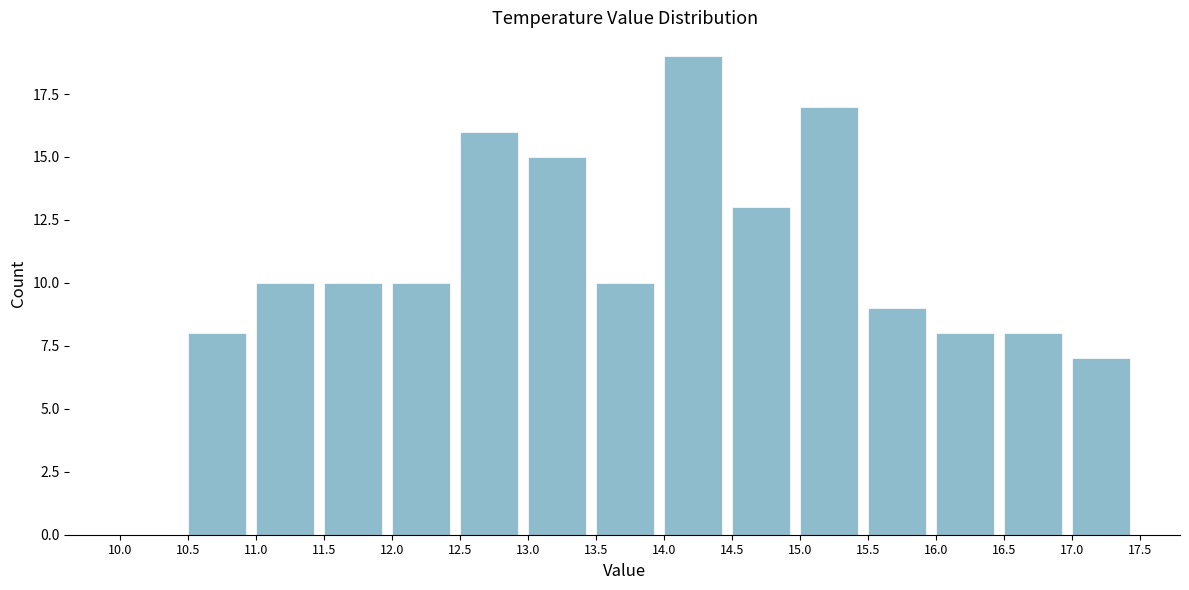

What is the height of the bar covering 12.0 to 12.5 on the x-axis? The values are not printed on the chart, so give them approximately, as read against the axis.

10